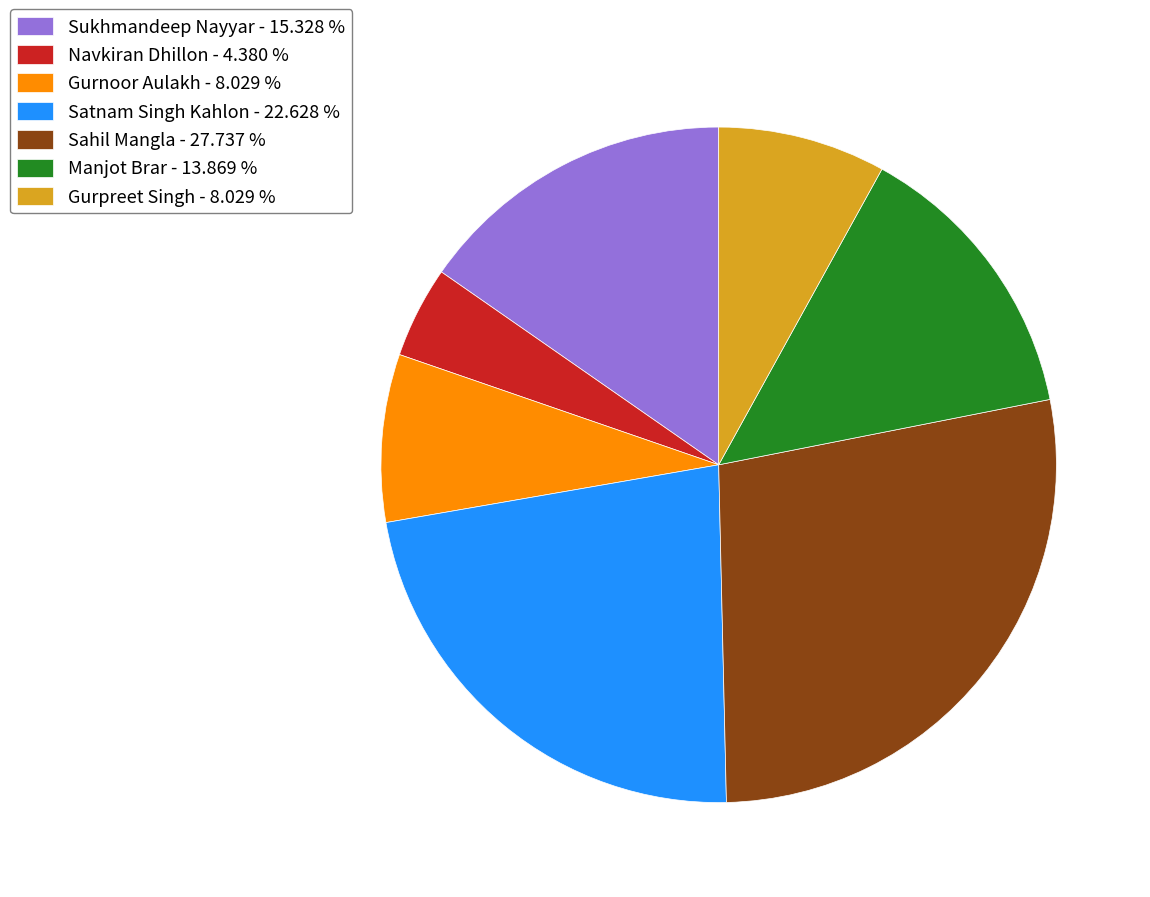

Is Gurnoor Aulakh the majority of the pie?

No